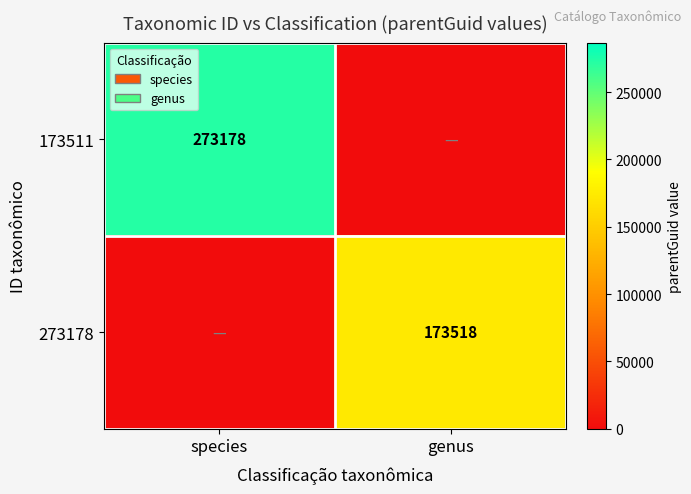

Between genus and species, which is larger?

species